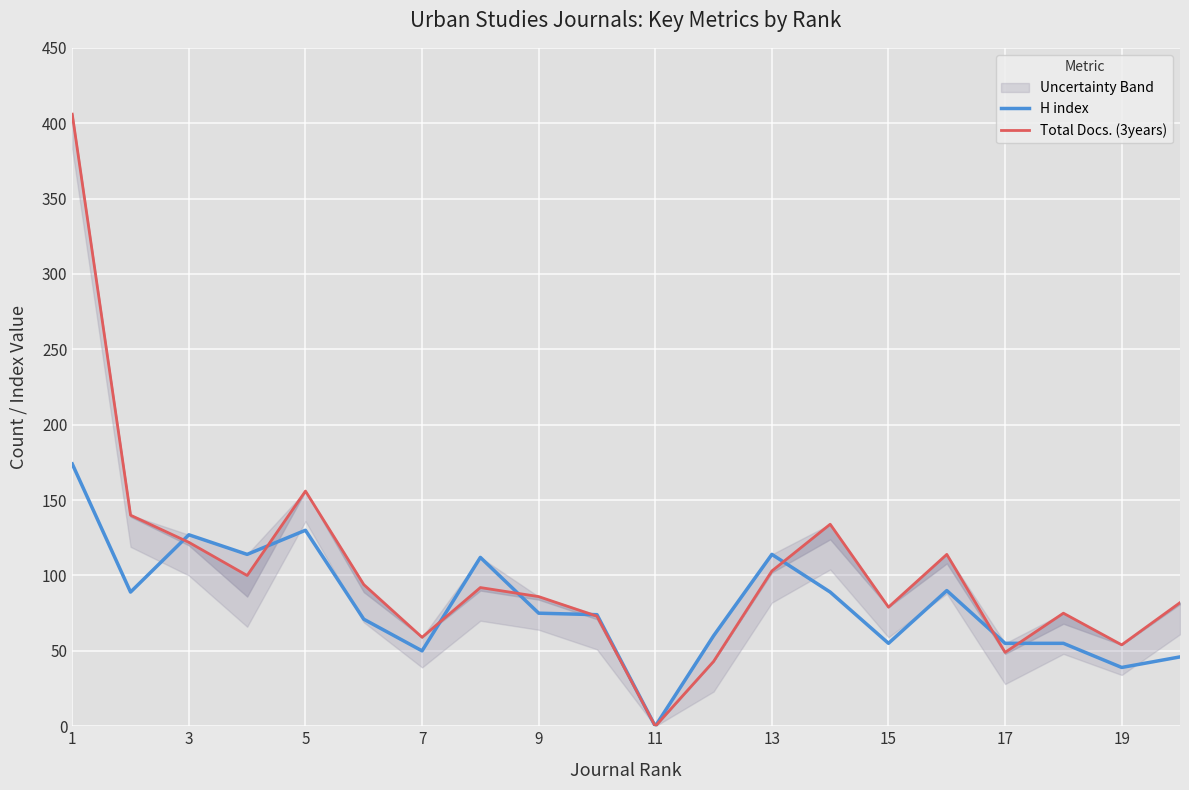

What is the maximum value for H index?

174